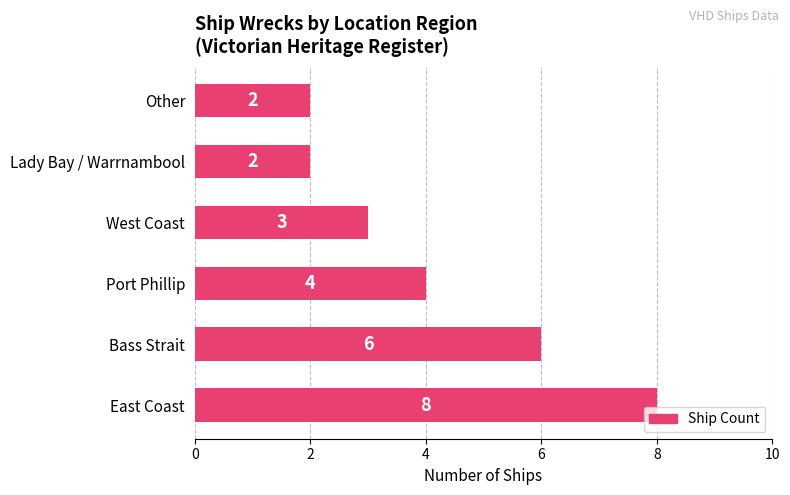

Reading top to bottom, what are all the values shown in this chart?

Other=2	Lady Bay / Warrnambool=2	West Coast=3	Port Phillip=4	Bass Strait=6	East Coast=8